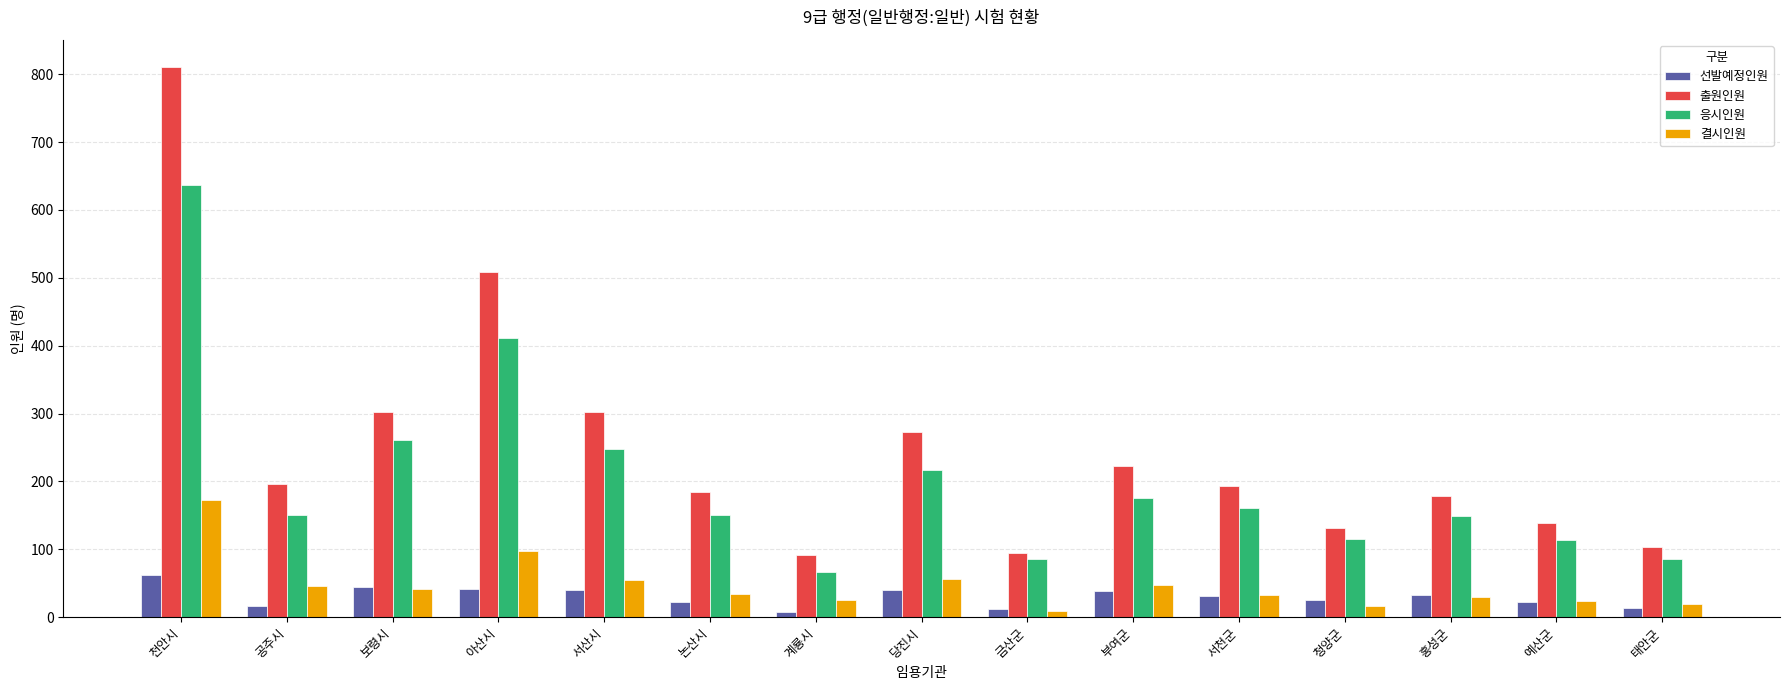

What is the difference between the 출원인원 values at 서산시 and 논산시?

117